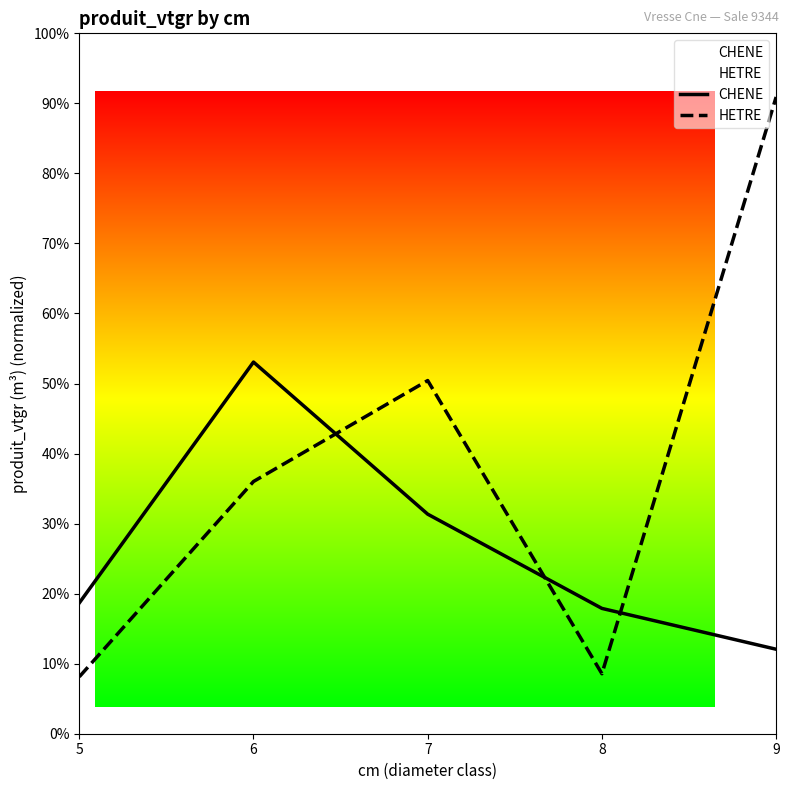

Which series has the largest total across all categories?

HETRE